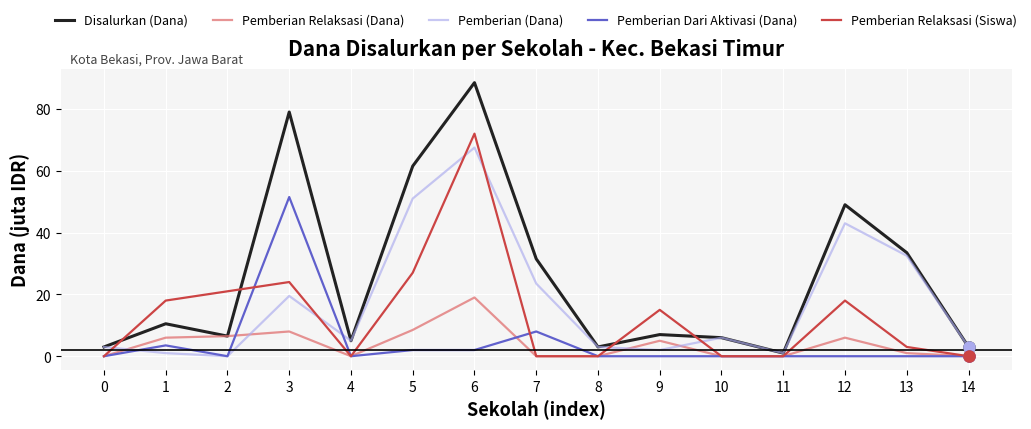

What is the difference between the second highest and minimum values in the Pemberian Dari Aktivasi (Dana) series?

8.0